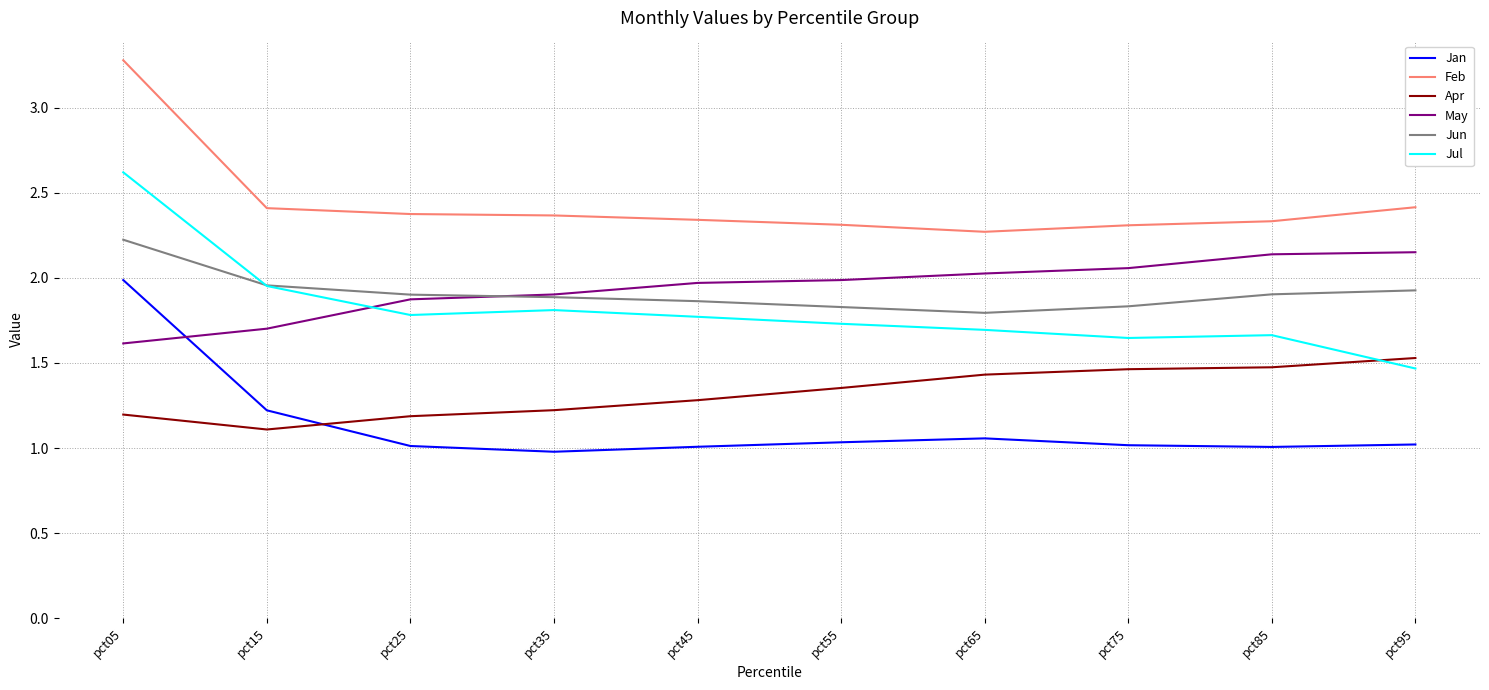

Which category has the highest value across all series?

pct05